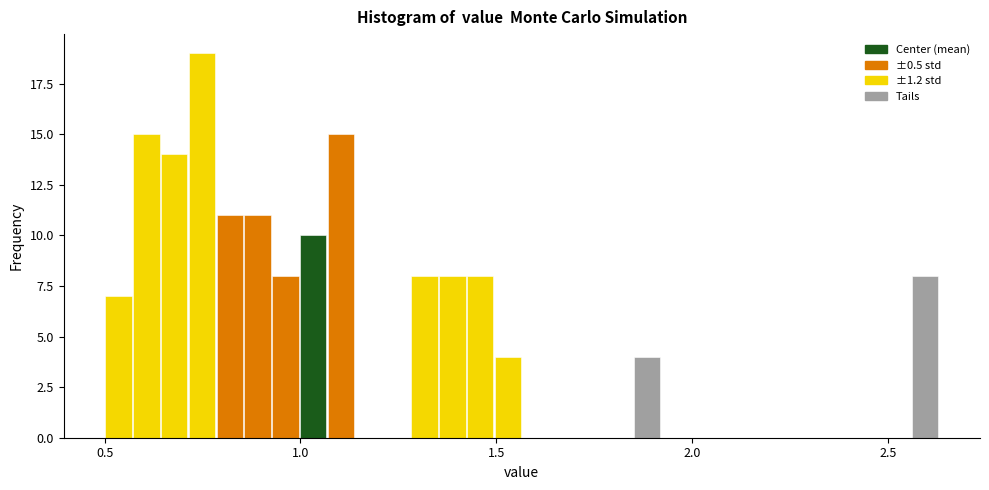

Around what value on the x-axis is the tallest bar? Give the approximate position of its centre, as read against the axis.

0.75